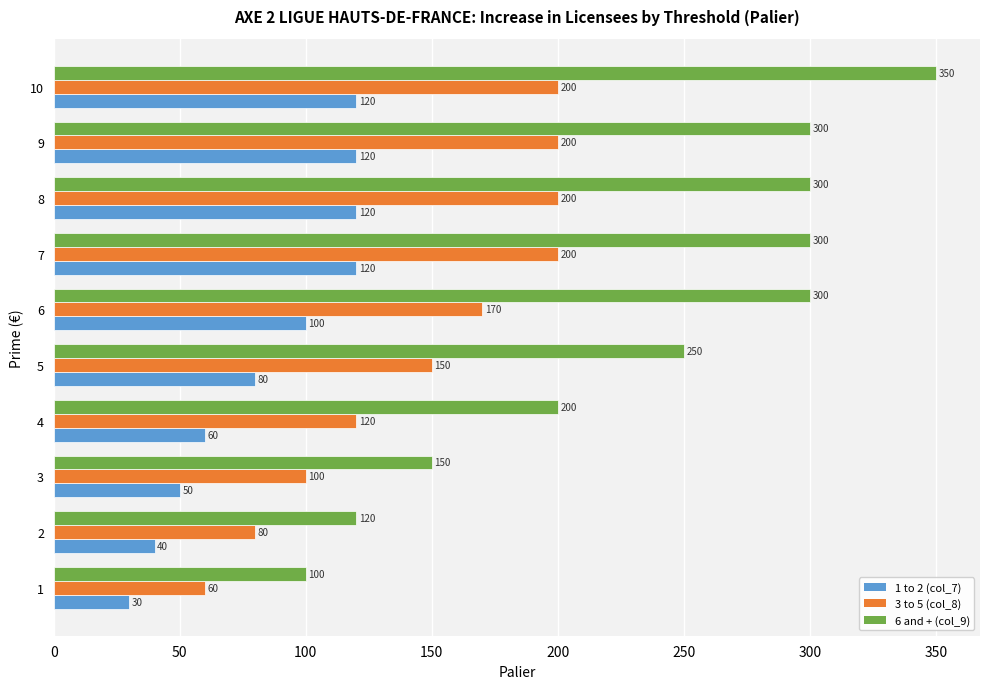

What is the minimum value for 3 to 5 (col_8)?

60